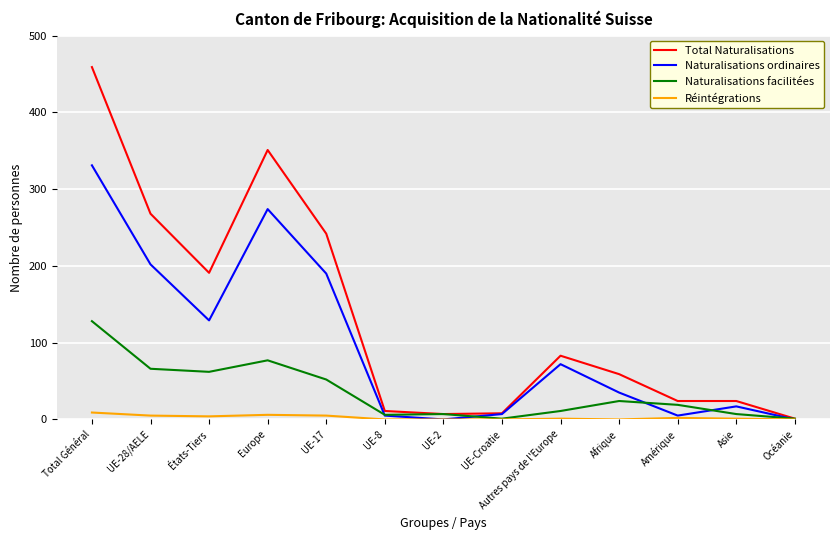

What is the difference between the Naturalisations facilitées values at États-Tiers and Total Général?

66